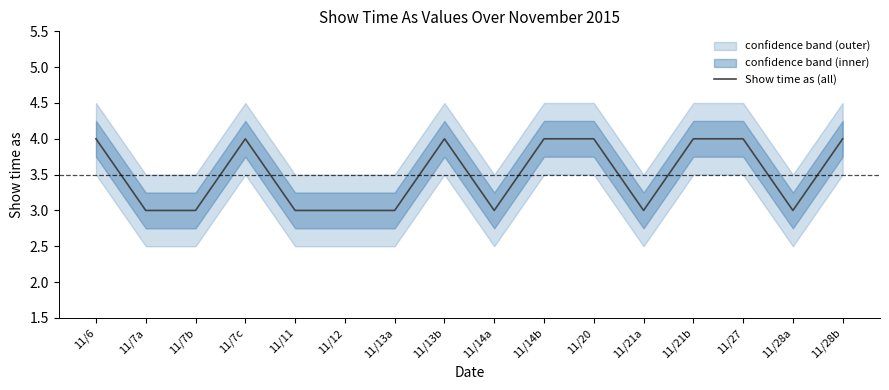

What is the label of the 6th point from the left?

11/12